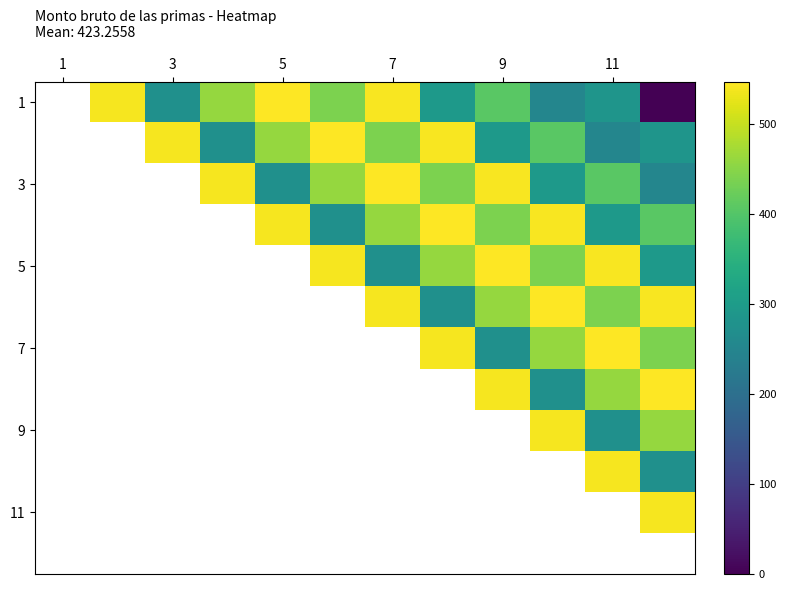

What is the difference between the highest and lowest values at 9?

272.6